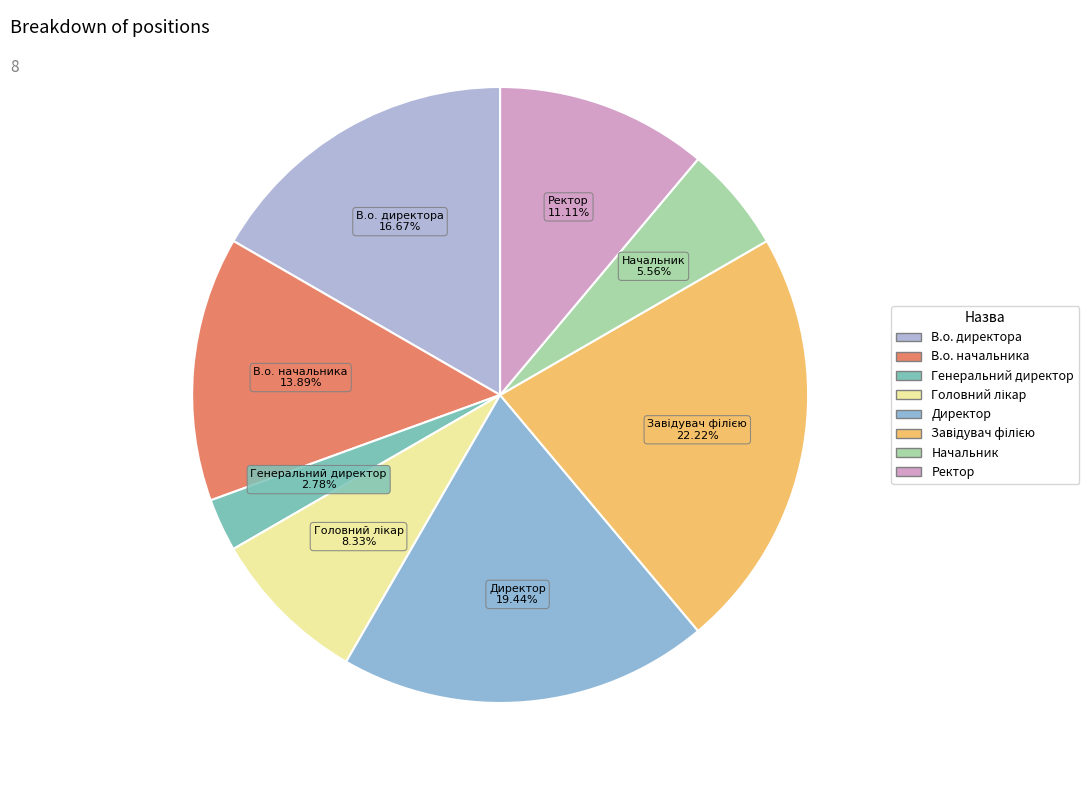

To the nearest percent, what is the average slice percentage?

12%